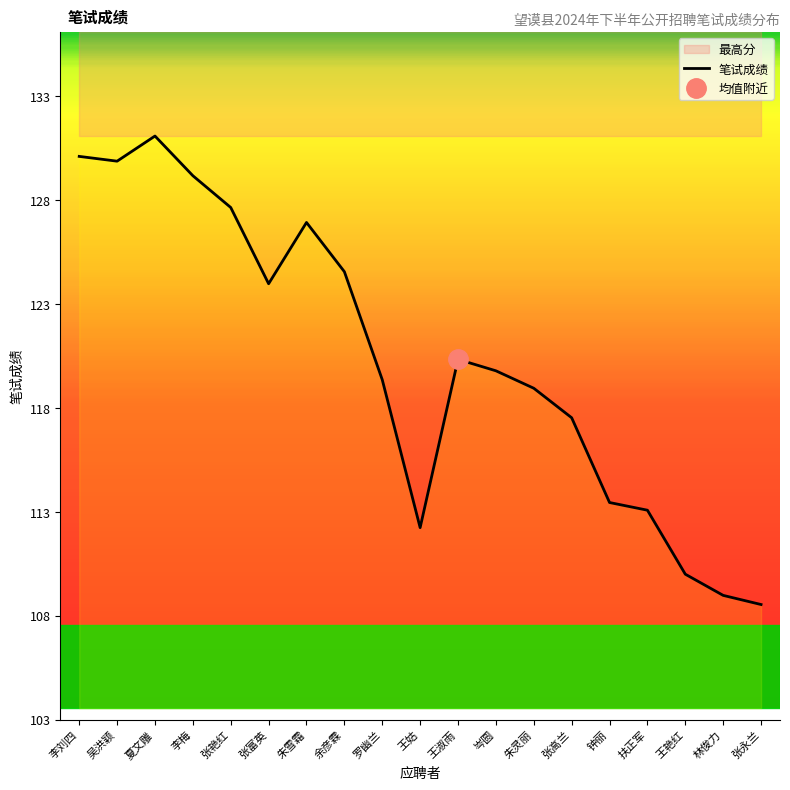

How many data points are above 119?

11